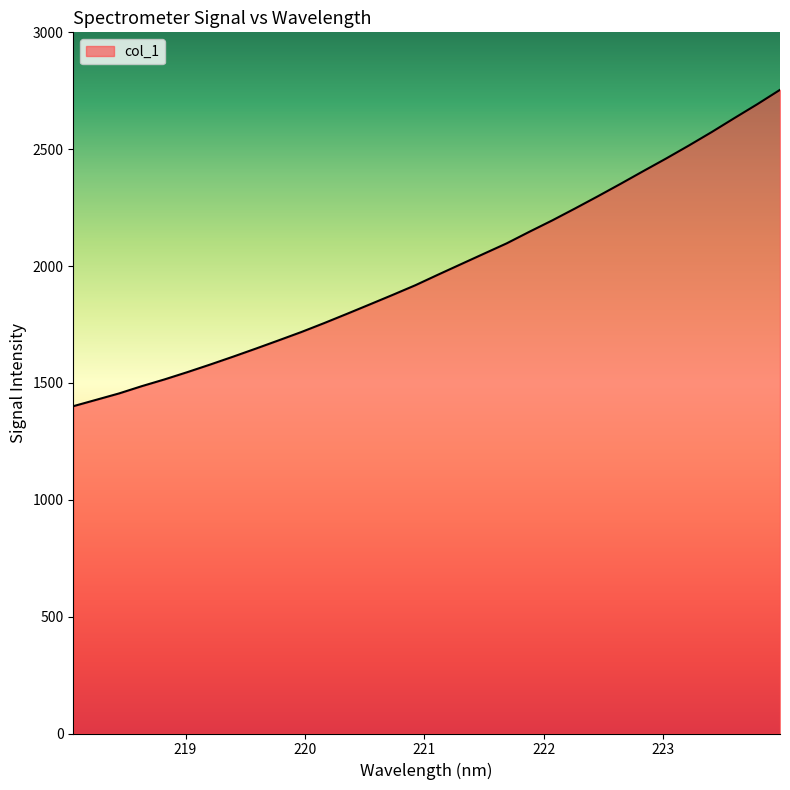

What is the smallest value displayed?

1400.4